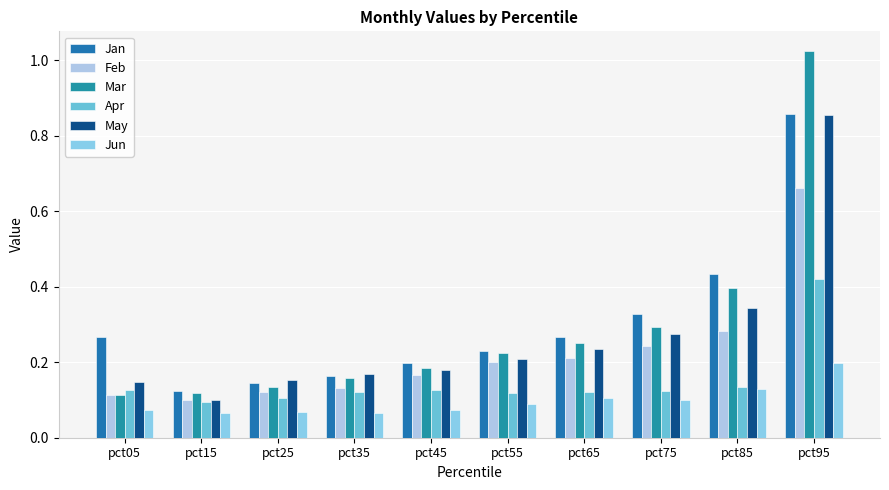

Count the number of data series in this chart.

6